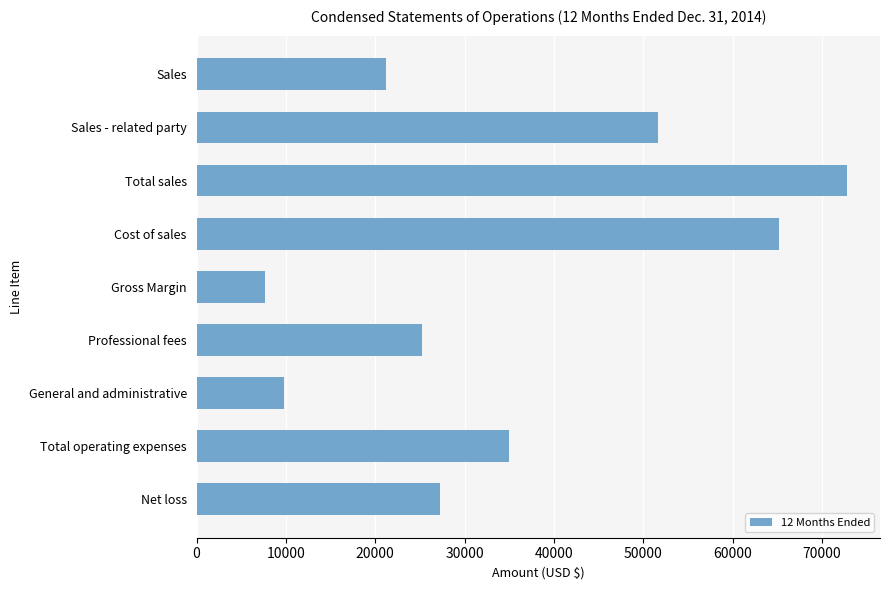

How many bars are there in total?

9